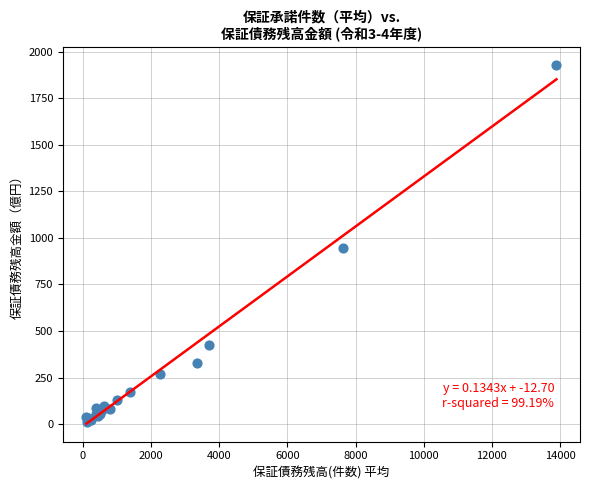

What Y value in the scatter plot is closest to 972?

944.7